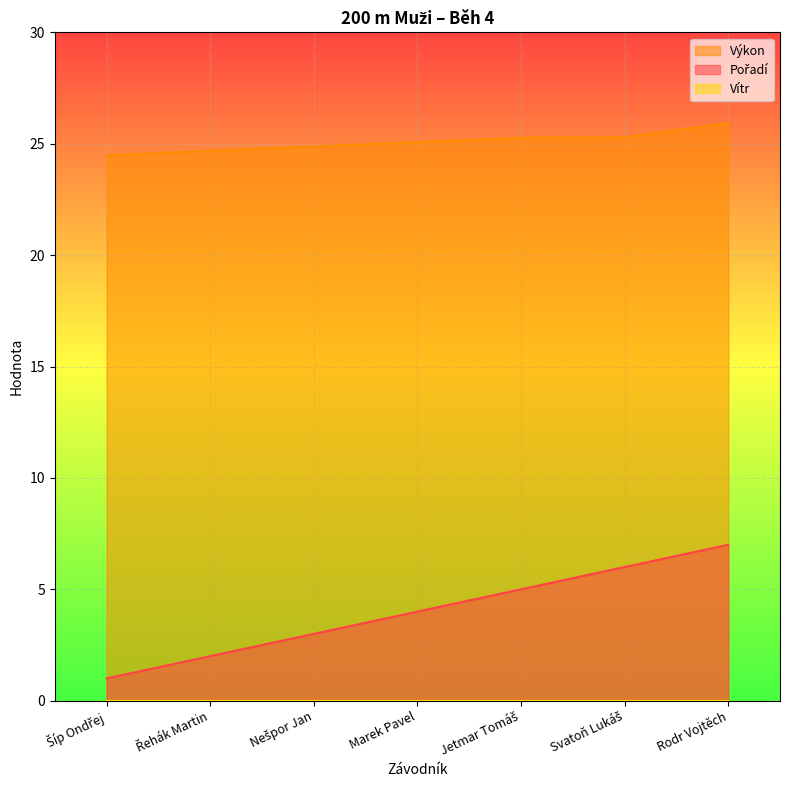

Which series has the largest range (max minus min)?

Pořadí